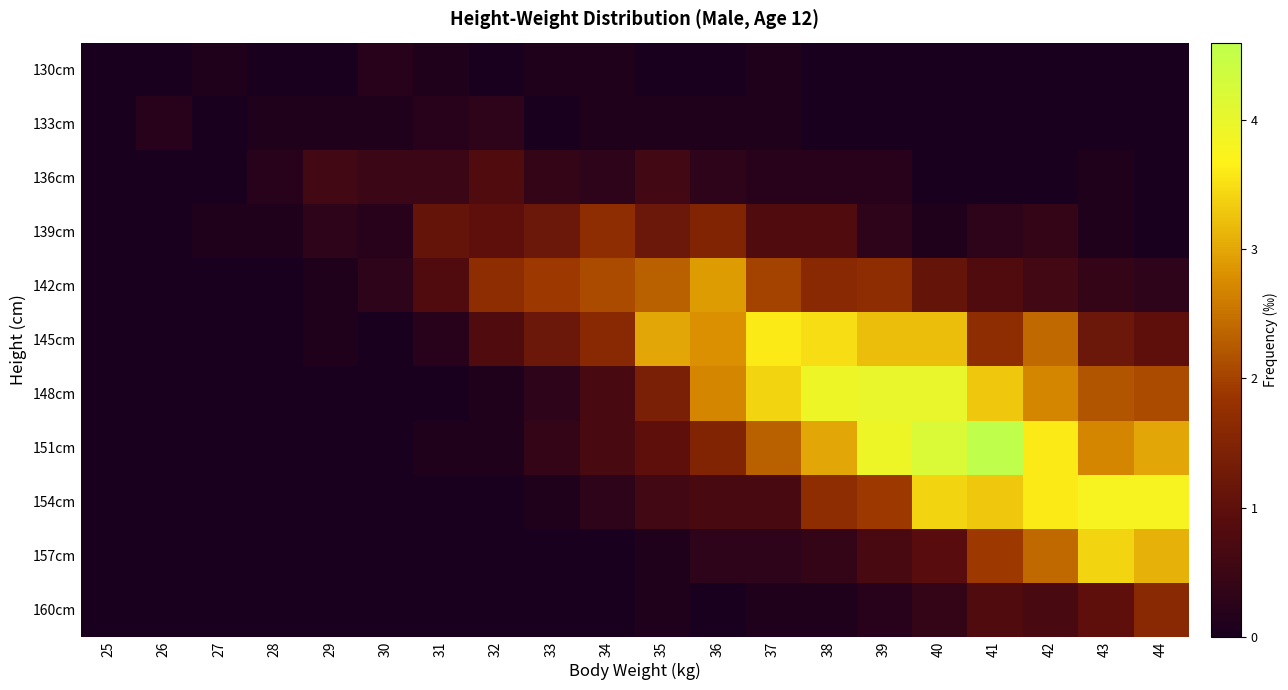

Rank the series by their maximum value, from highest to lowest.

151cm, 148cm, 154cm, 145cm, 157cm, 142cm, 139cm, 160cm, 136cm, 133cm, 130cm